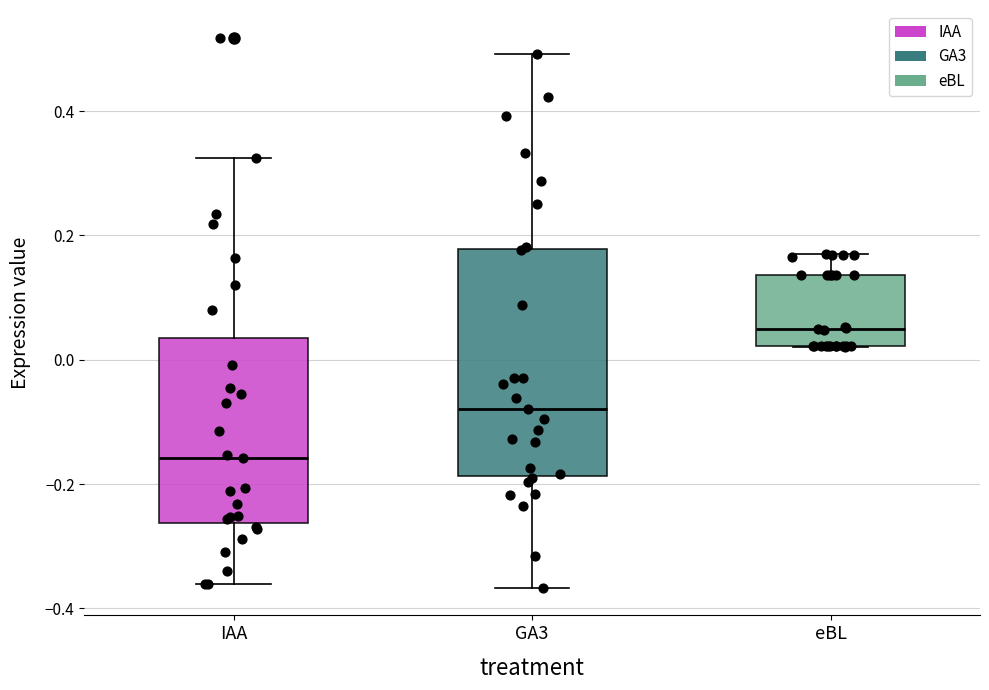

Reading left to right, read every box against the y-axis: the position of its median line, the range the box covers, and the ends of its whiskers. The values are not printed on the chart, so give them approximately, as read against the axis.

IAA: median -0.16, box -0.26 to 0.04, whiskers -0.36 to 0.32
GA3: median -0.08, box -0.18 to 0.18, whiskers -0.36 to 0.50
eBL: median 0.06, box 0.02 to 0.14, whiskers 0.02 to 0.18